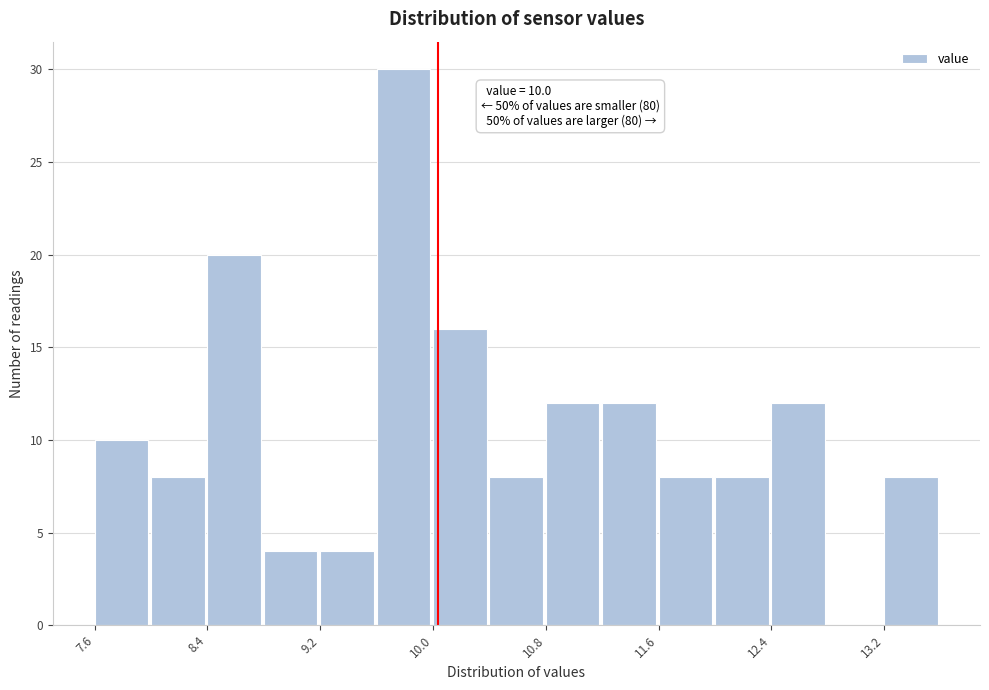

Read against the x-axis, roughly where is the centre of the tallest bar?

9.8